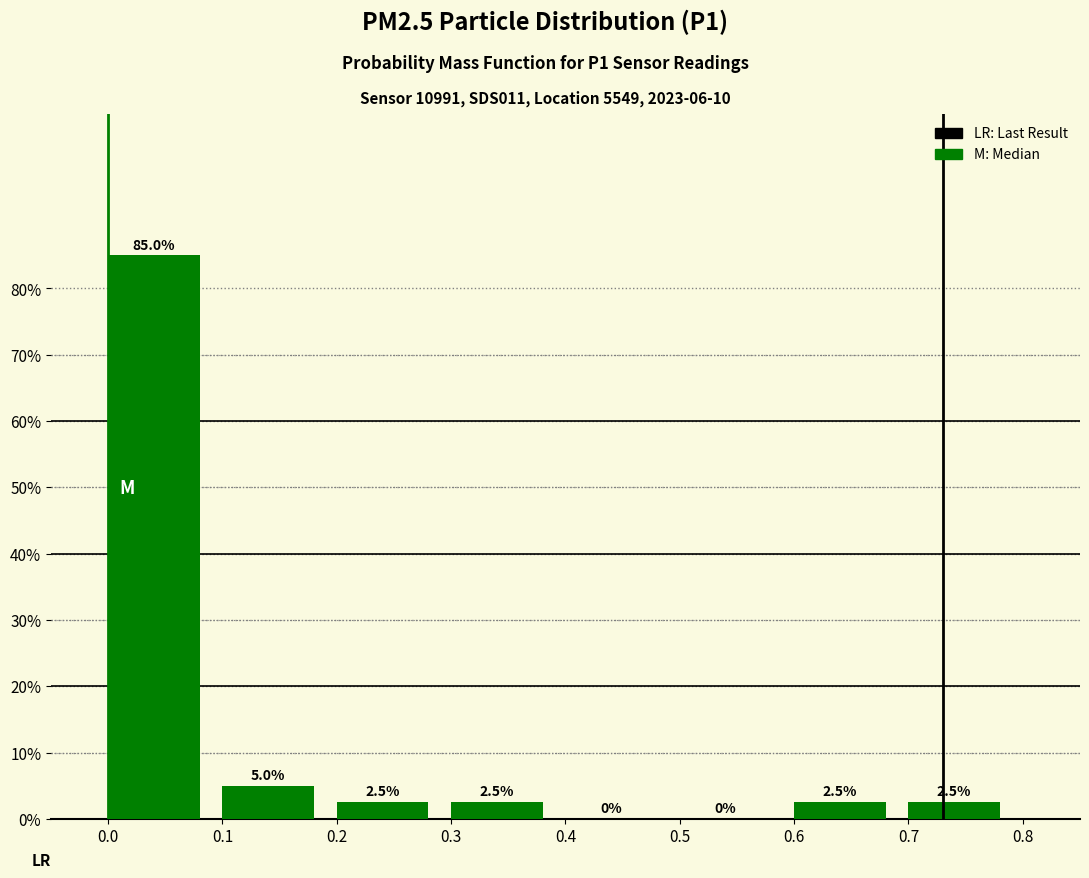

How tall is the bar that spans 0.3 to 0.4 on the x-axis?

2.5